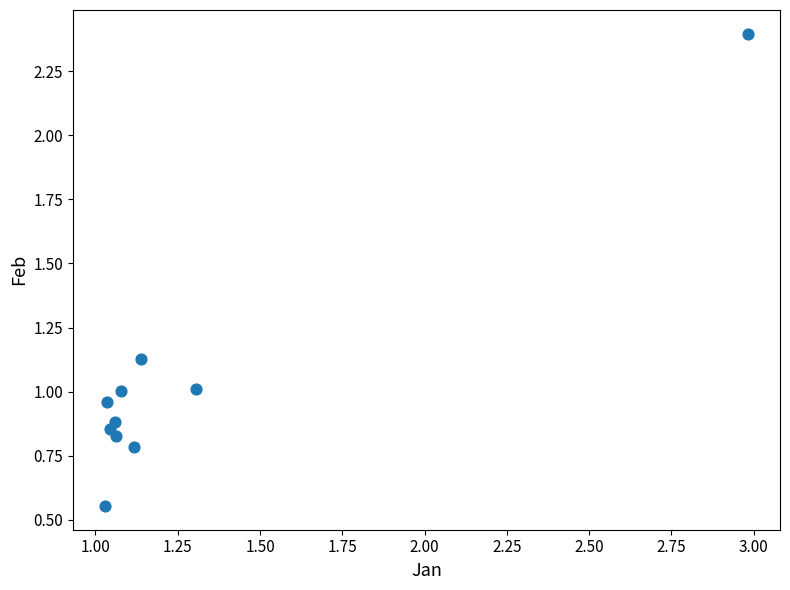

What is the range of X values (max minus min)?

2.0